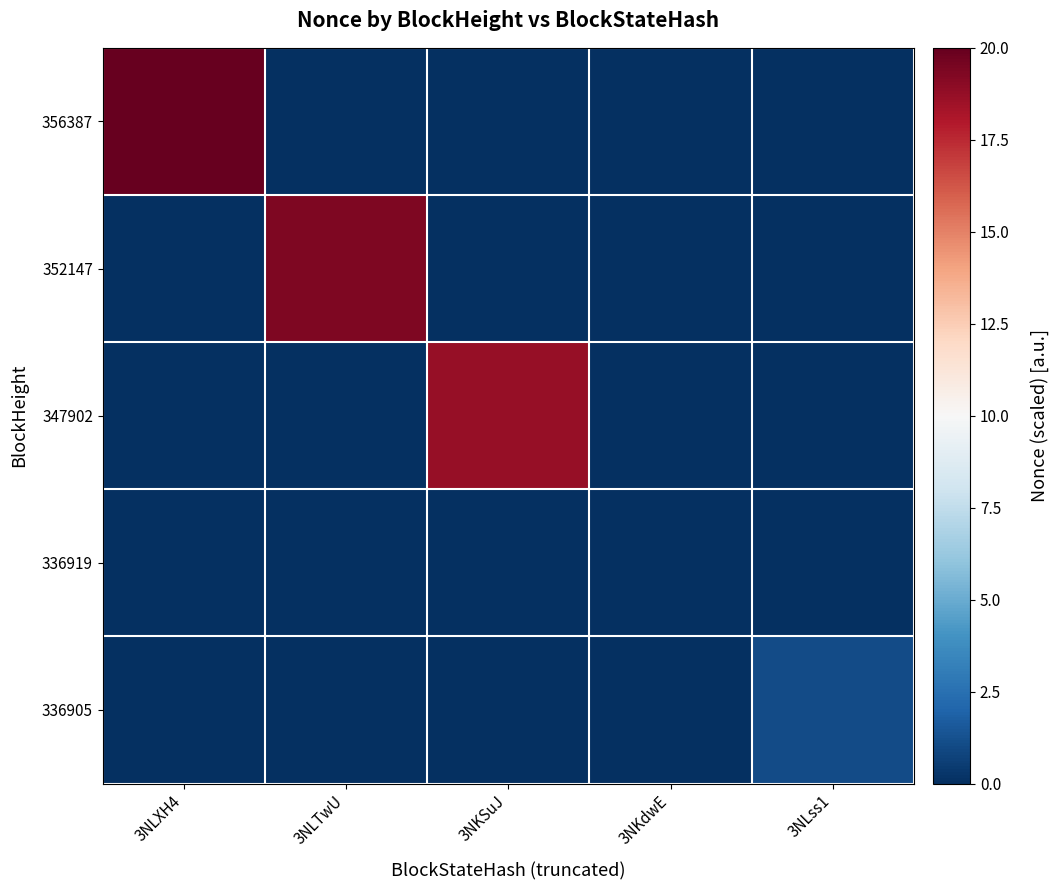

What is the total value across all series at 3NLXH4?

20.0